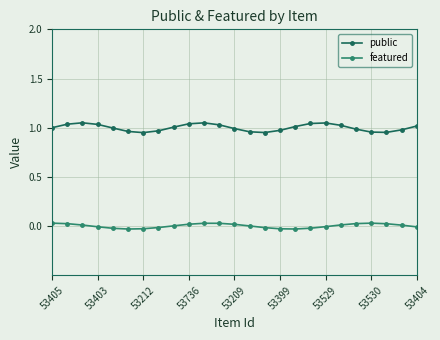

Rank the series by their maximum value, from lowest to highest.

featured, public